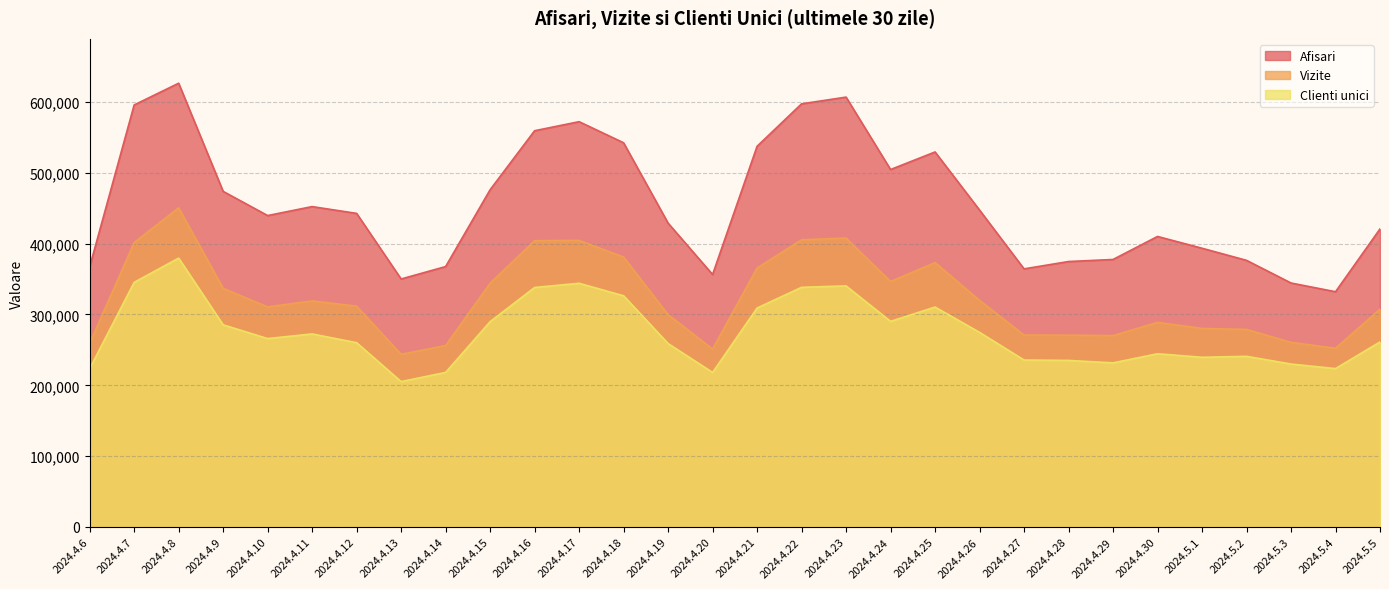

True or false: Clienti unici and Afisari intersect in this chart.

False